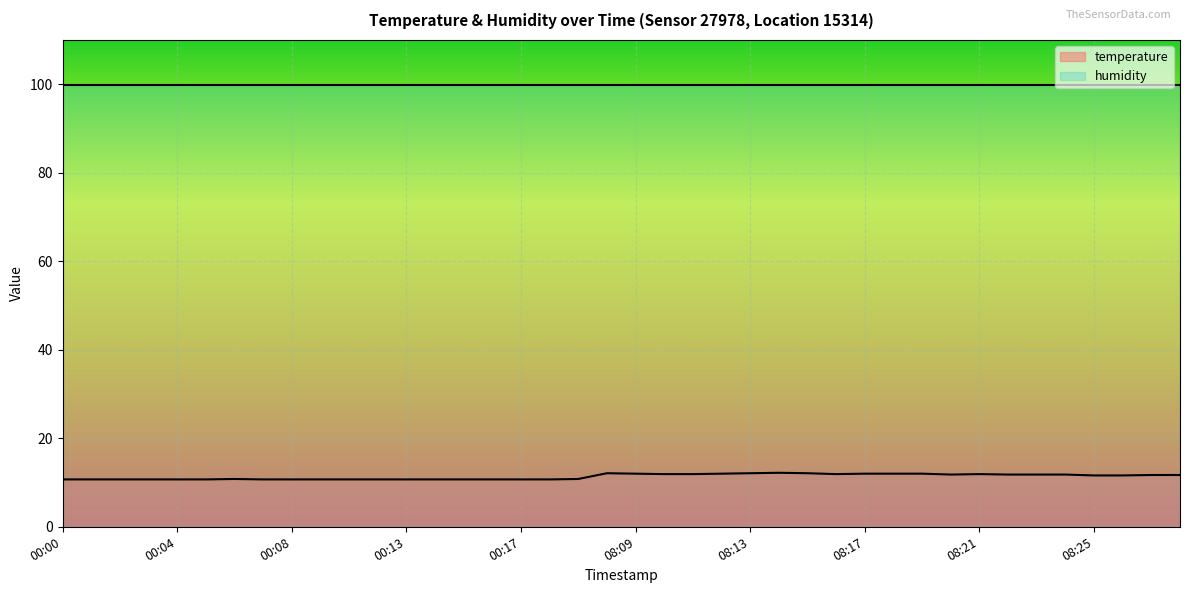

How many values are below 11?

19